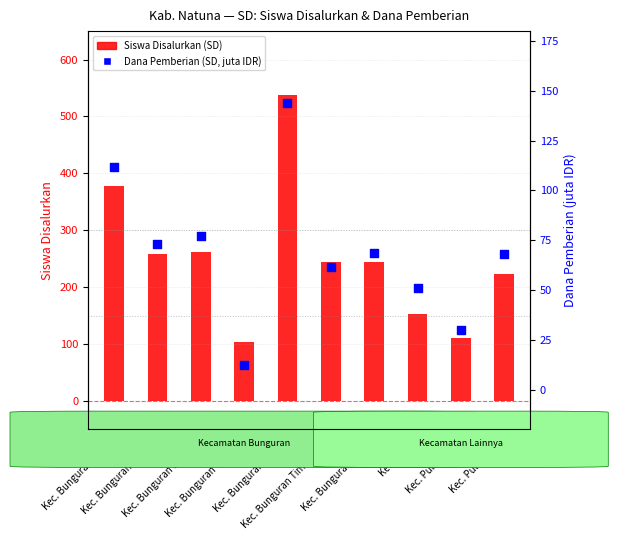

What is the total value across all series at Kec. Bunguran Selatan?

338.2